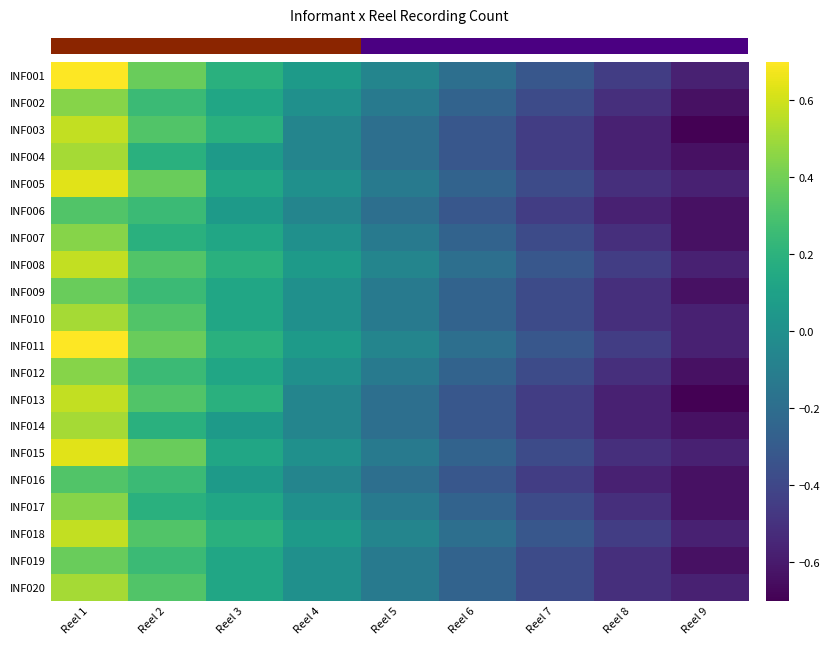

What is the total value across all series at Reel 5?

-2.7